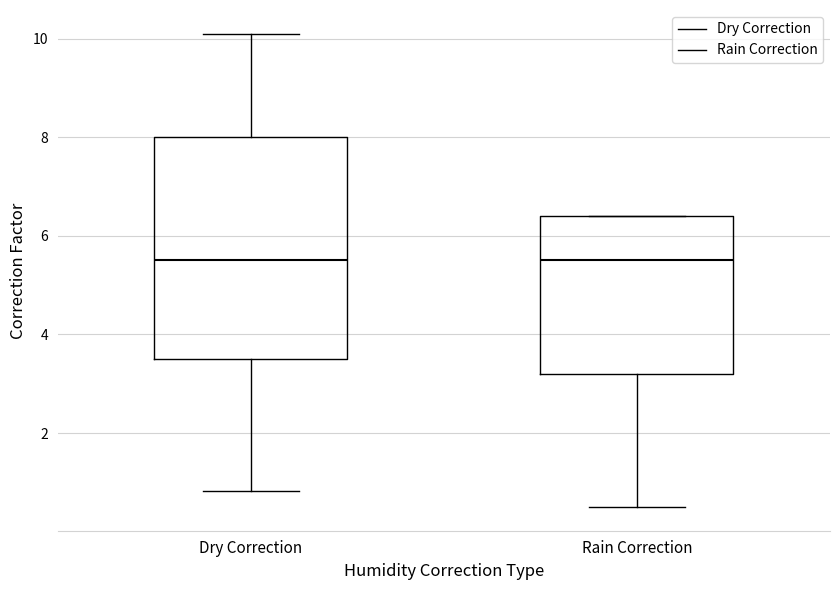

Reading left to right, transcribe this box plot: for each box, give where its median line is, the range the box spans, and where its two whiskers end, as read against the y-axis. The values are not printed on the chart, so give them approximately, as read against the axis.

Dry Correction: median 5.6, box 3.6 to 8.0, whiskers 0.8 to 10.2
Rain Correction: median 5.6, box 3.2 to 6.4, whiskers 0.6 to 6.4